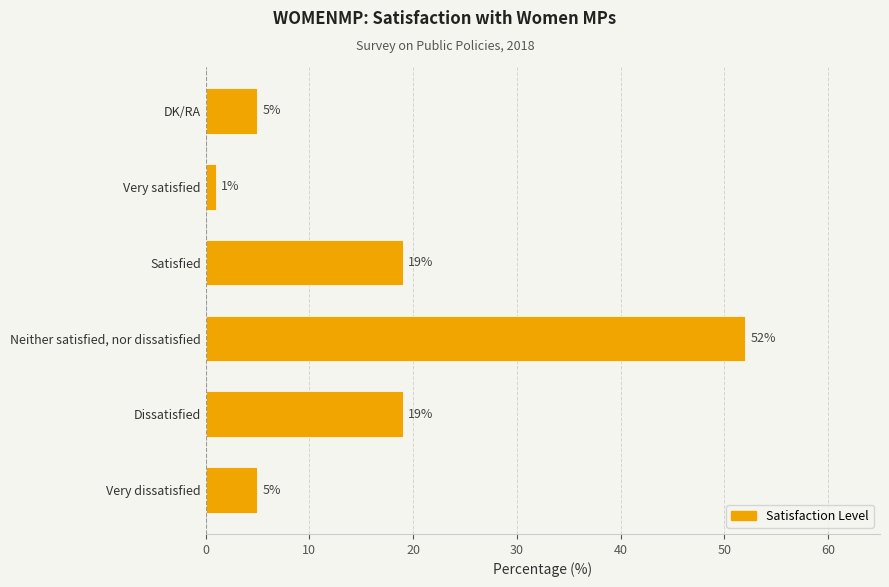

Which has a higher value, Very dissatisfied or Very satisfied?

Very dissatisfied